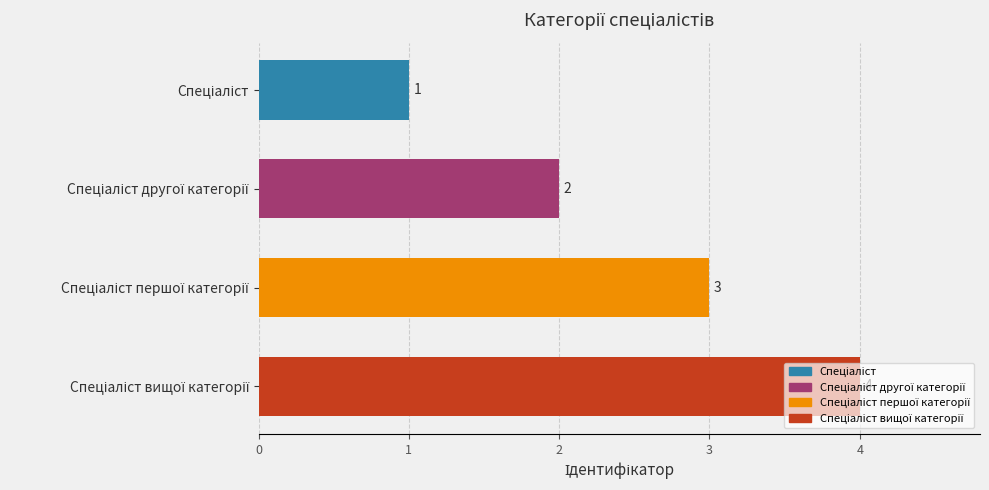

What is the sum of all values?

10